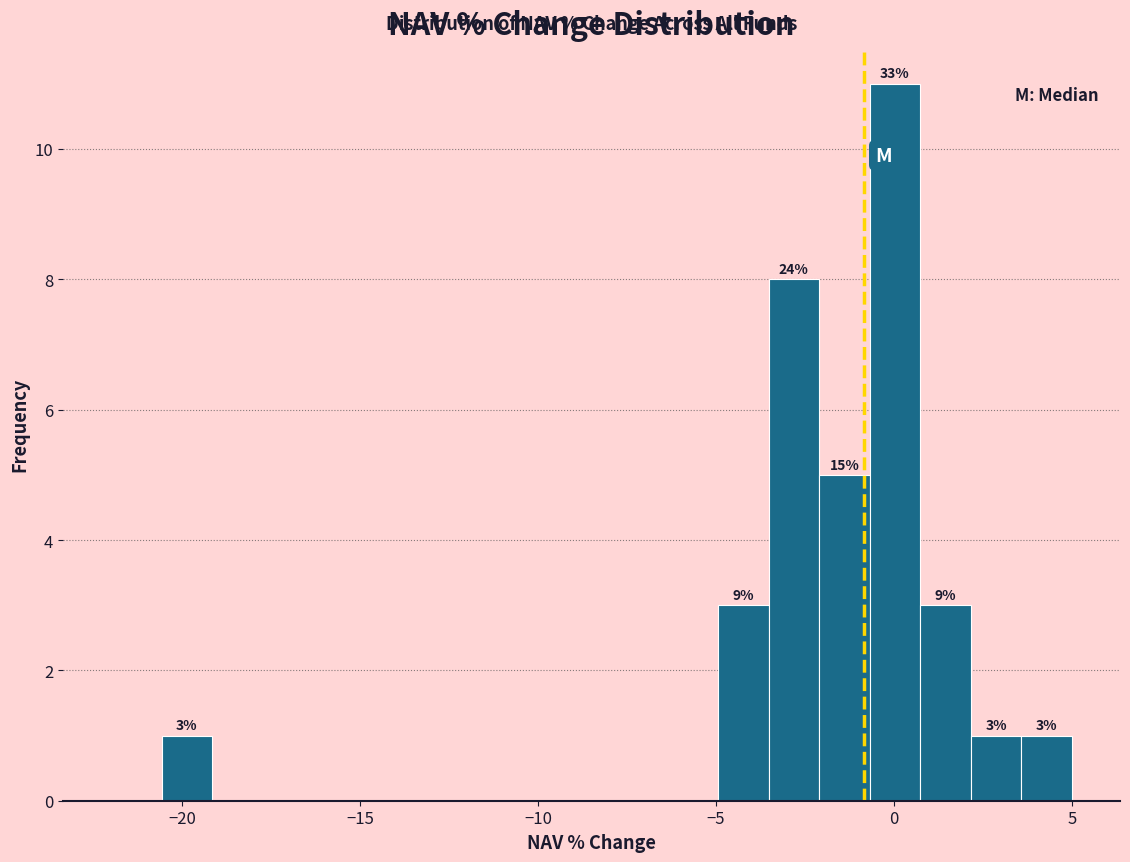

Around what value on the x-axis is the tallest bar? Give the approximate position of its centre, as read against the axis.

0.0